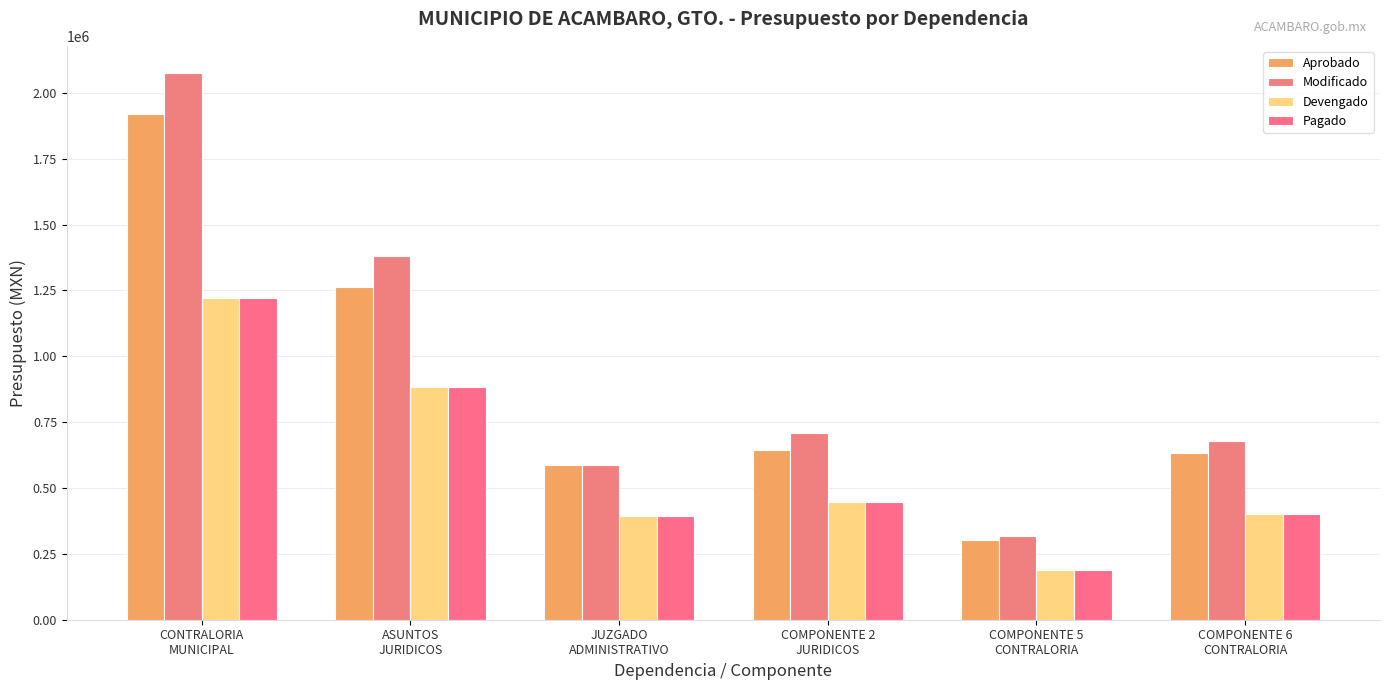

What is the value of the Devengado bar at the 3rd from the left?

395167.0